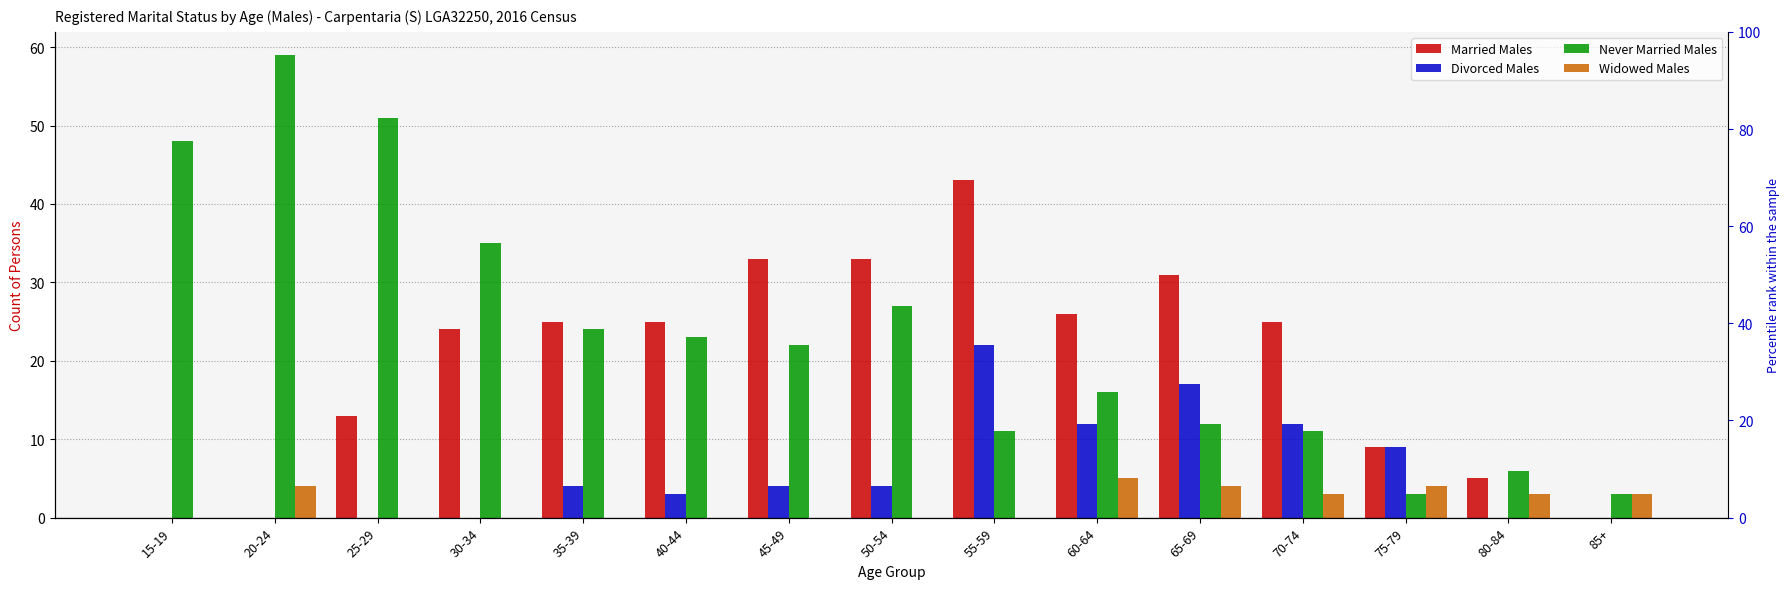

Is the value of Divorced Males at 75-79 greater than the value of Married Males at 45-49?

No